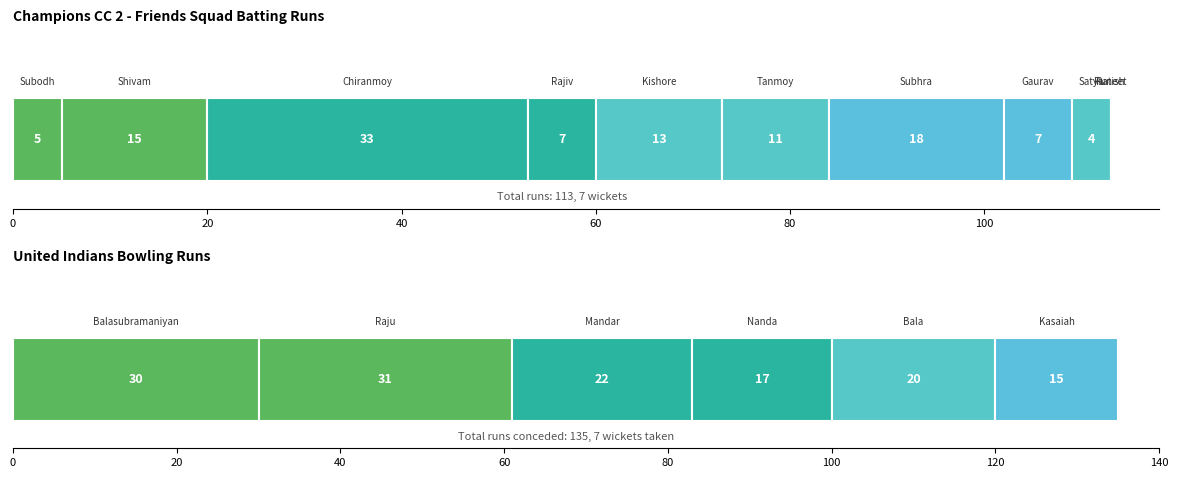

Are the bars horizontal?

Yes